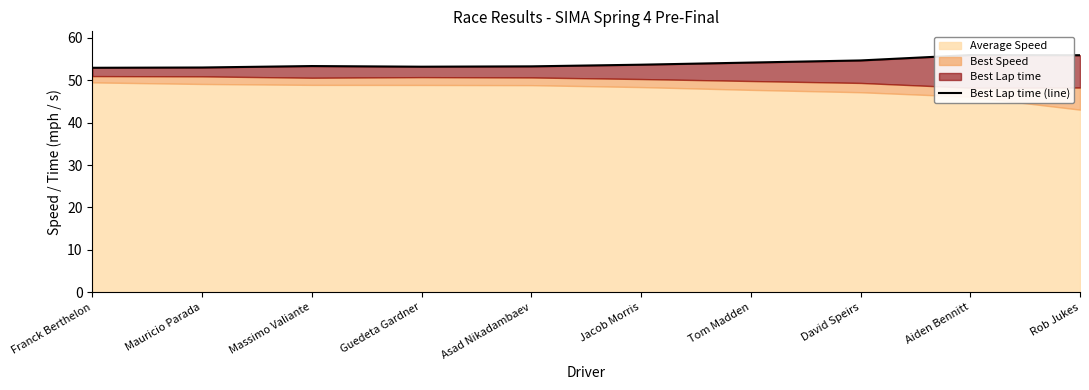

What is the change in value from Guedeta Gardner to Jacob Morris?

+0.5